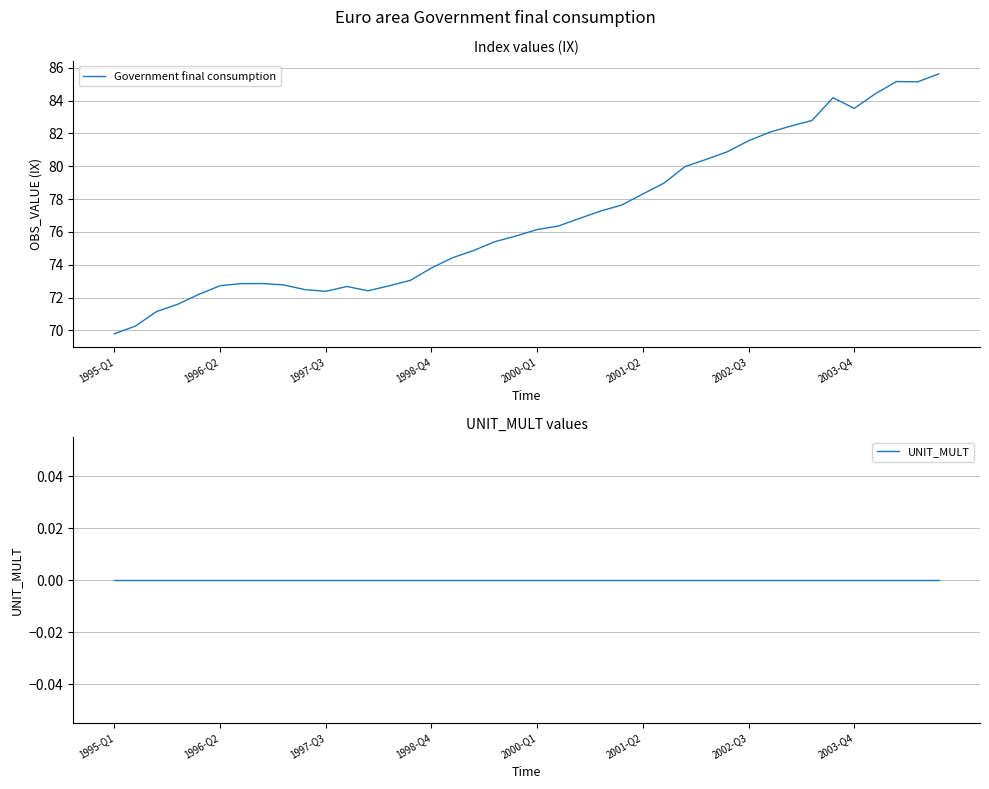

At which category is the sum across all series the highest?

39